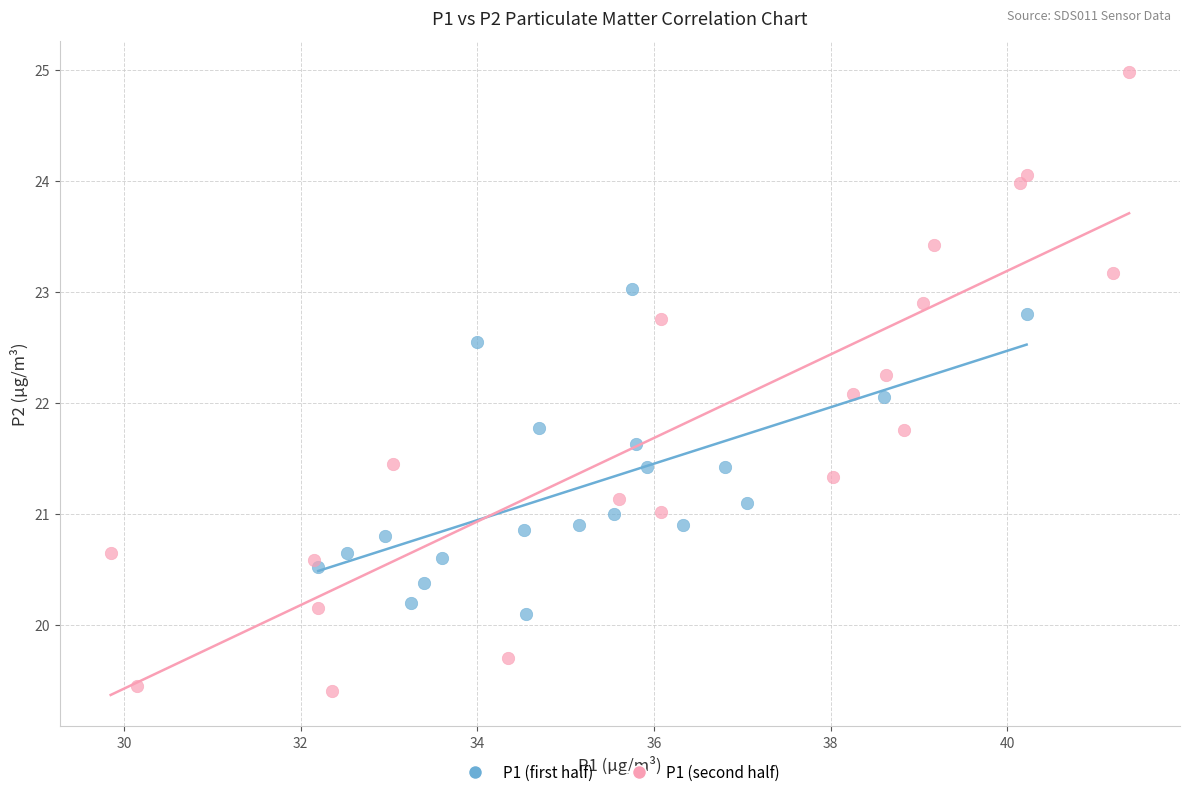

Which series reaches the maximum Y coordinate?

P1 (second half)